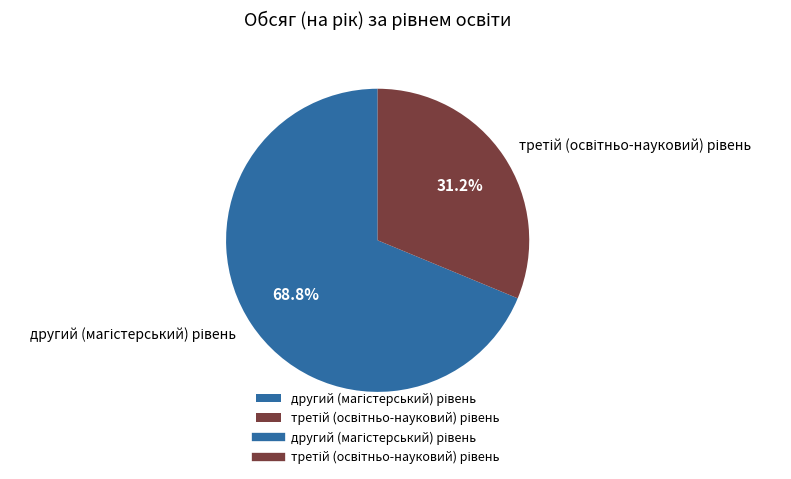

Is there a majority slice in this chart?

Yes